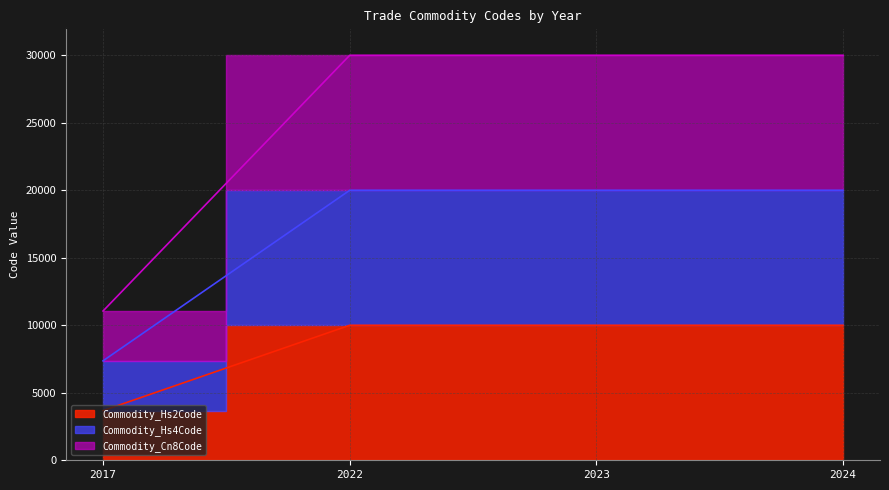

What is the sum of the Commodity_Cn8Code line values at 2017 and 2022?

41058.2